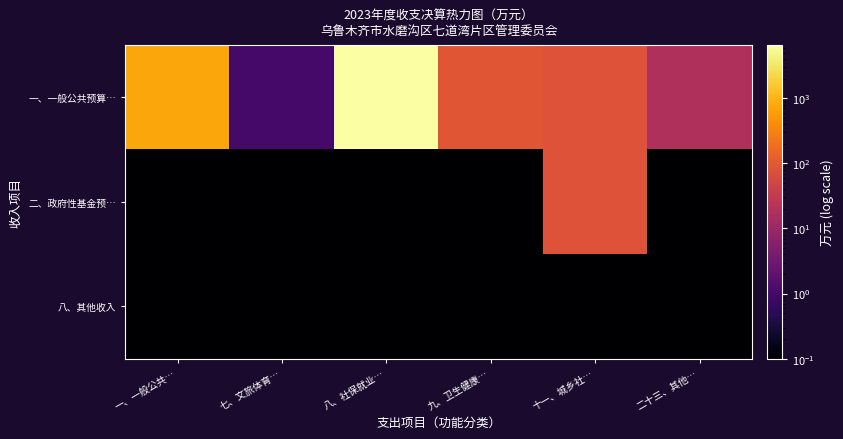

What is the maximum value shown in the chart?

6583.0